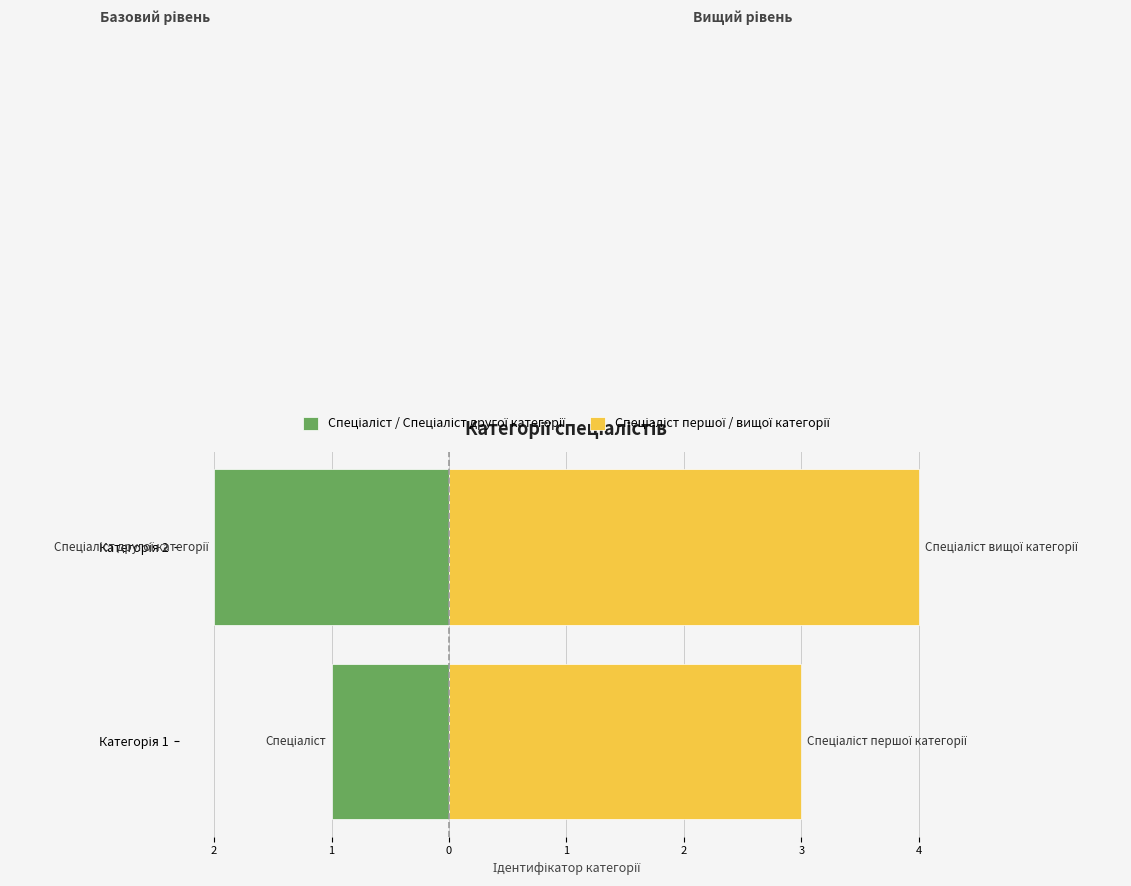

What is the lowest value of the Спеціаліст першої / вищої категорії series?

3